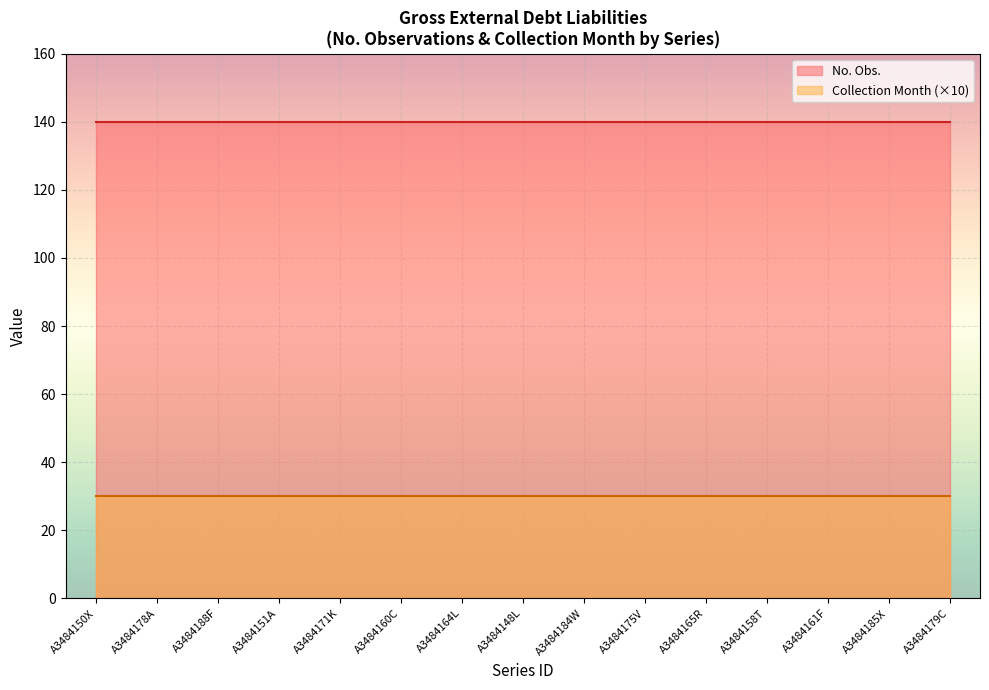

True or false: No. Obs. and Collection Month intersect in this chart.

False